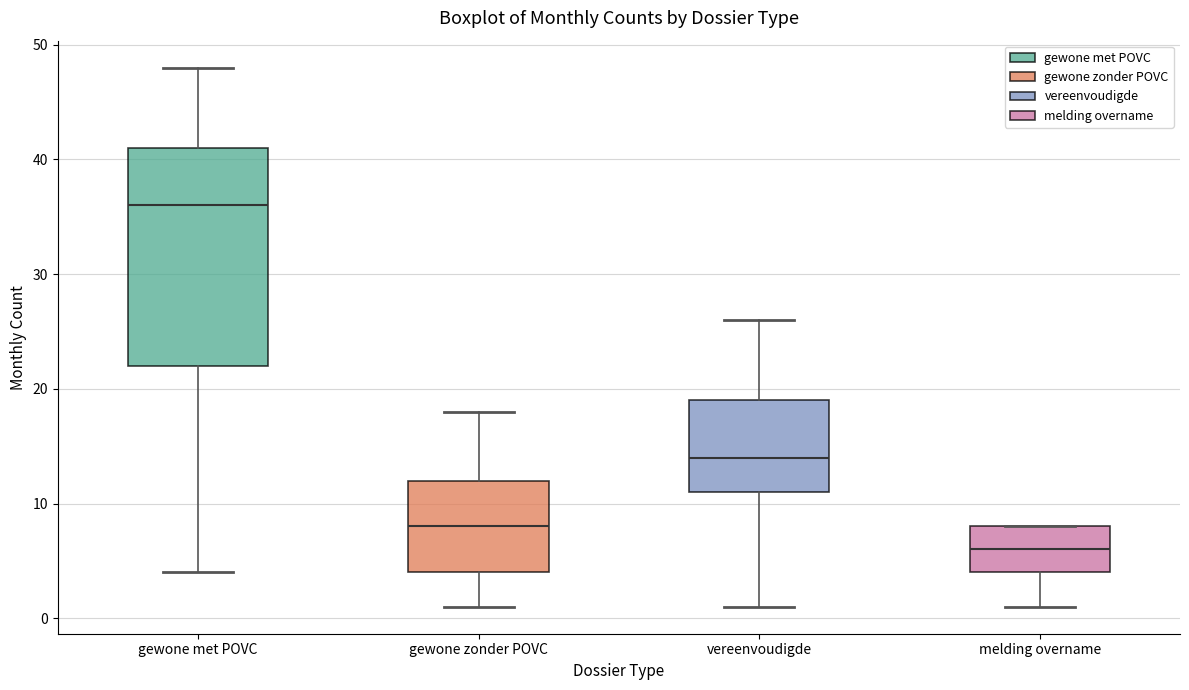

Where is the lower edge of the box for vereenvoudigde on the y-axis? The values are not printed on the chart, so give them approximately, as read against the axis.

11